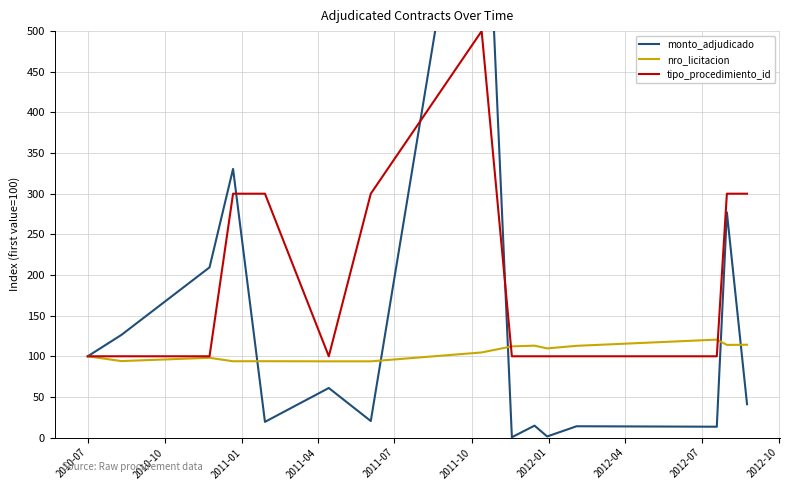

What is the difference between the second highest and second lowest values in the nro_licitacion series?

20.4